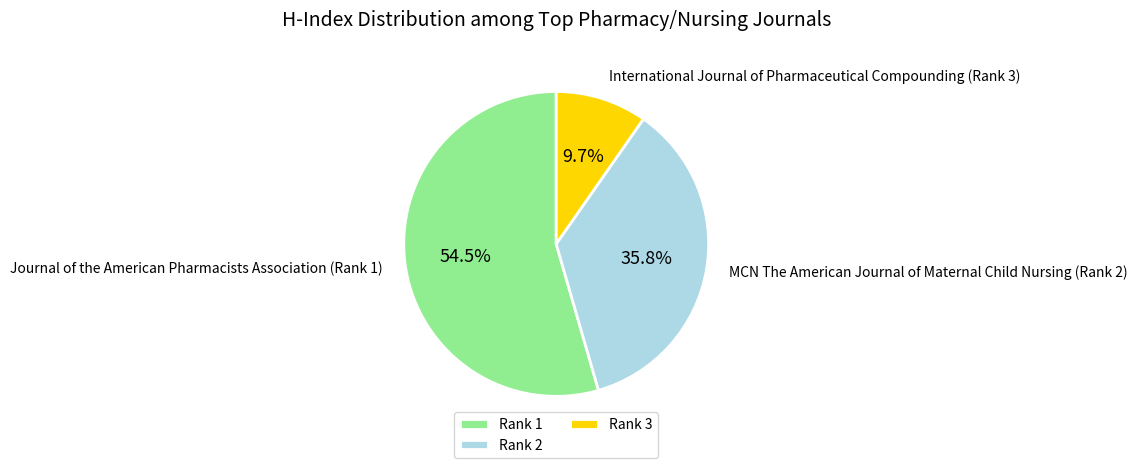

To the nearest percent, what is the difference between the largest and smallest slice percentages?

45%